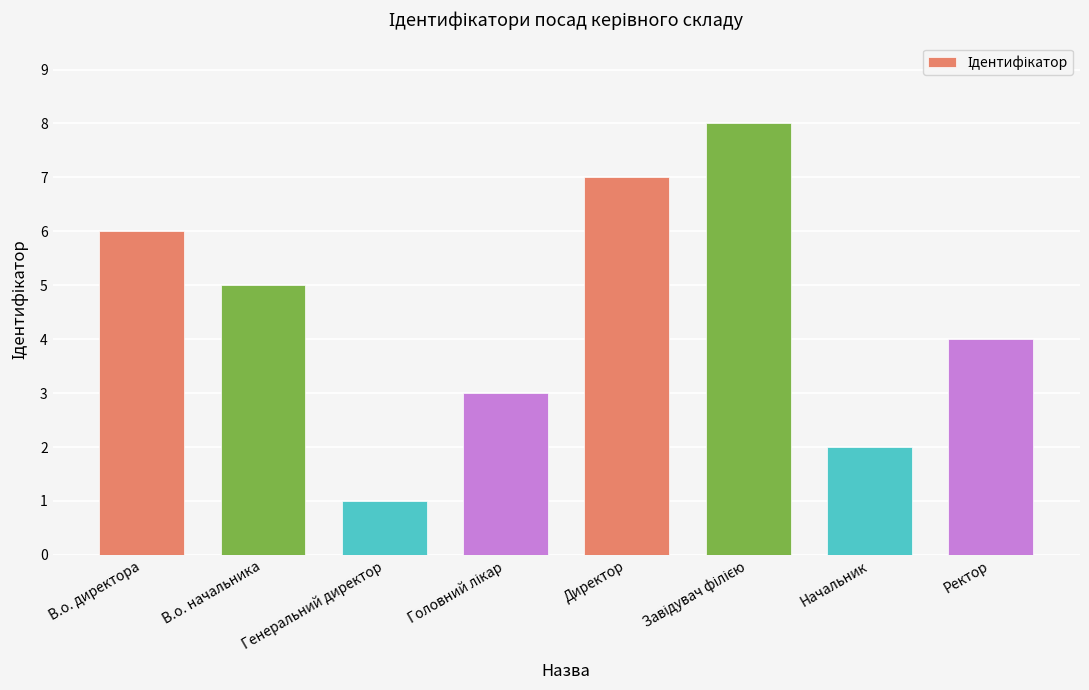

Reading left to right, list all the values displayed in this chart.

6	5	1	3	7	8	2	4